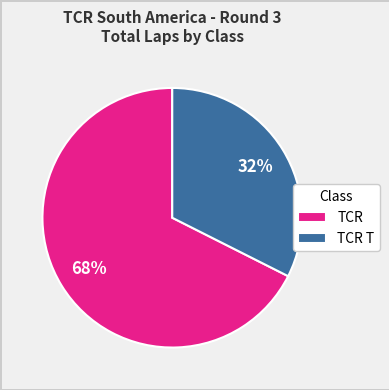

To the nearest percent, what percentage of the pie is TCR?

68%